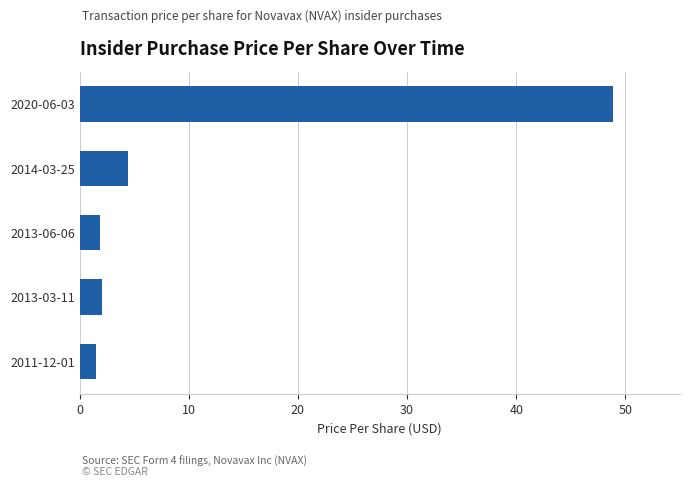

Between 2020-06-03 and 2013-03-11, which is larger?

2020-06-03